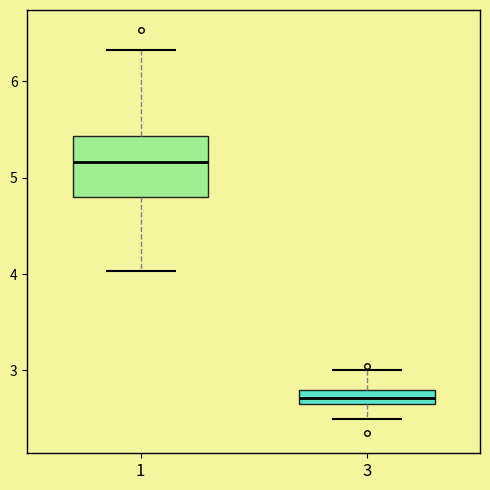

Which box's median line is the lowest?

3